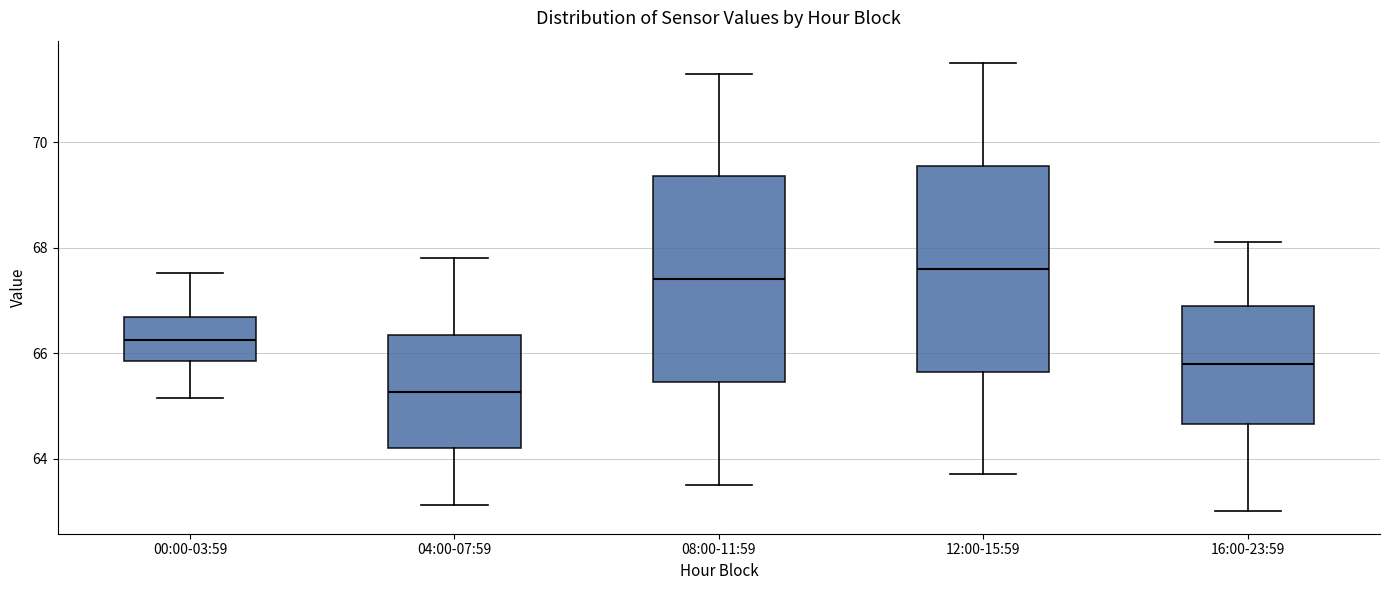

Where does the median line of the box for 12:00-15:59 sit on the y-axis? The values are not printed on the chart, so give them approximately, as read against the axis.

67.6